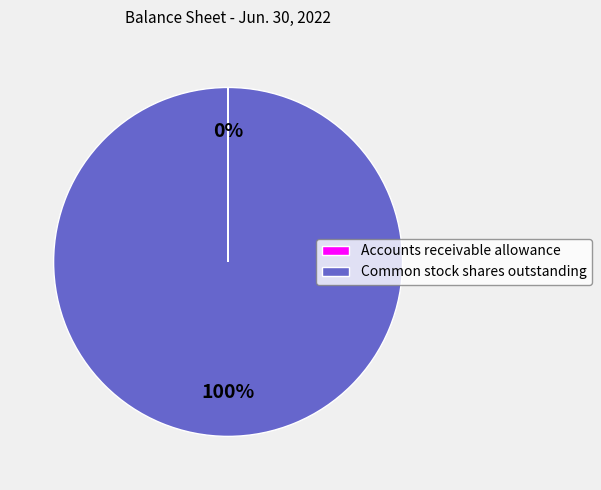

To the nearest percent, what is the difference between the largest and smallest slice percentages?

100%